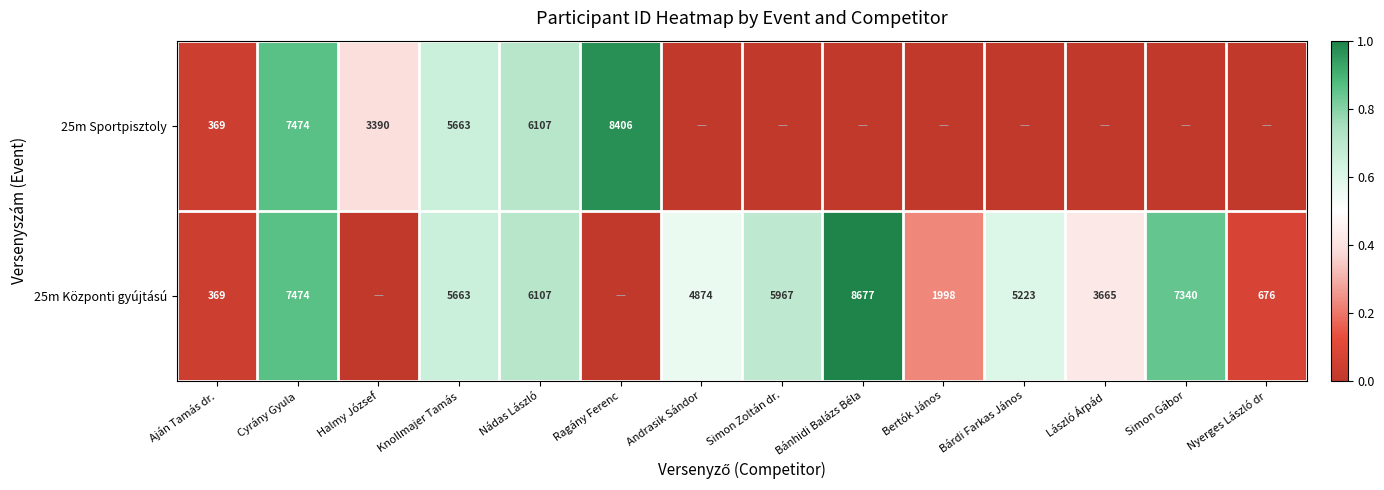

How many series are shown in this chart?

2